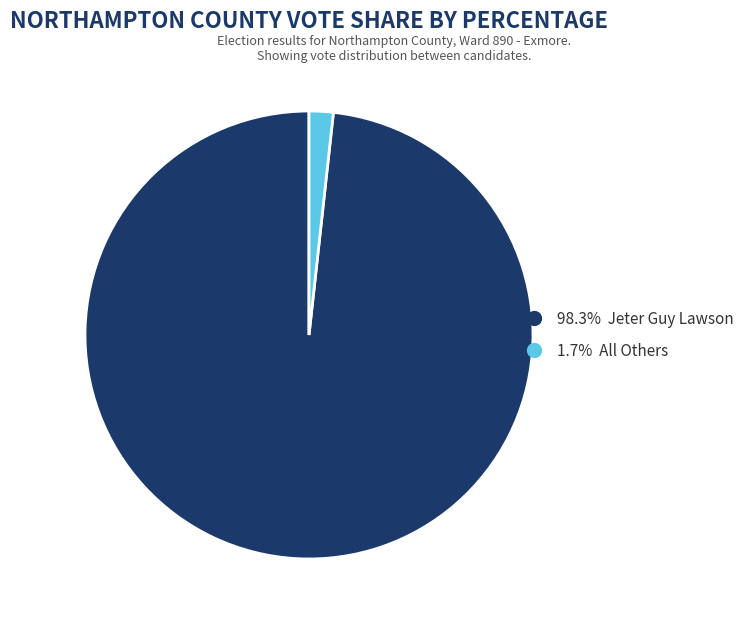

Is there a majority slice in this chart?

Yes